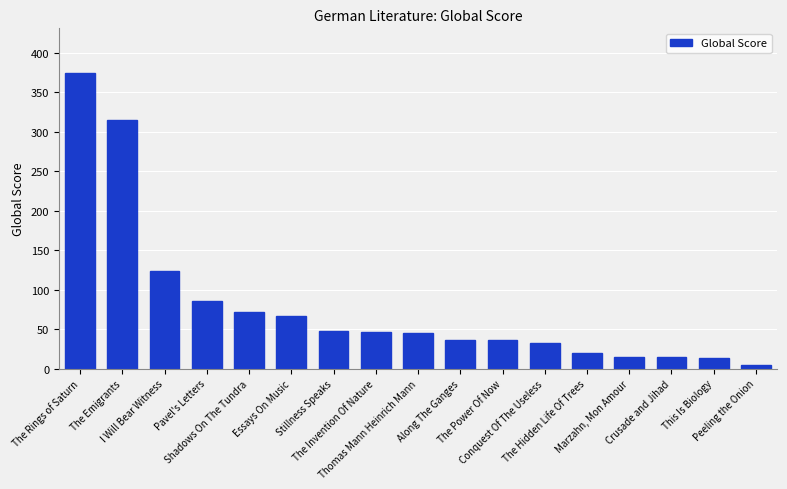

Between Conquest Of The Useless and Pavel's Letters, which is larger?

Pavel's Letters